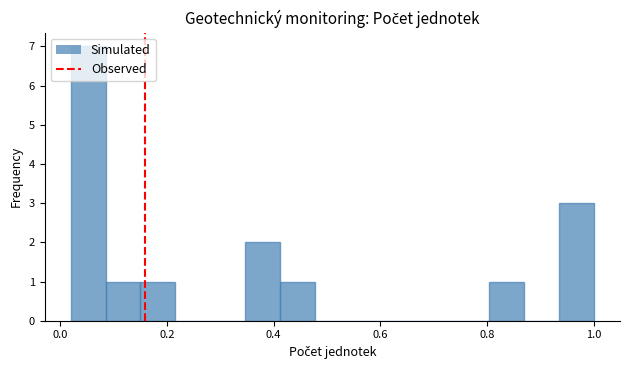

Around what value on the x-axis is the tallest bar? Give the approximate position of its centre, as read against the axis.

0.06